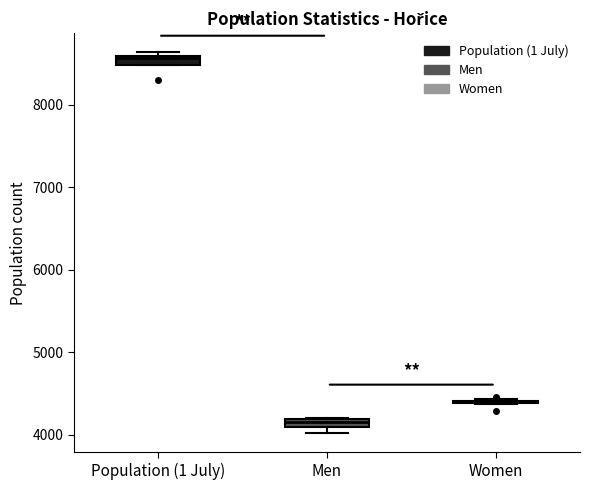

Where is the lower edge of the box for Men on the y-axis? The values are not printed on the chart, so give them approximately, as read against the axis.

4100